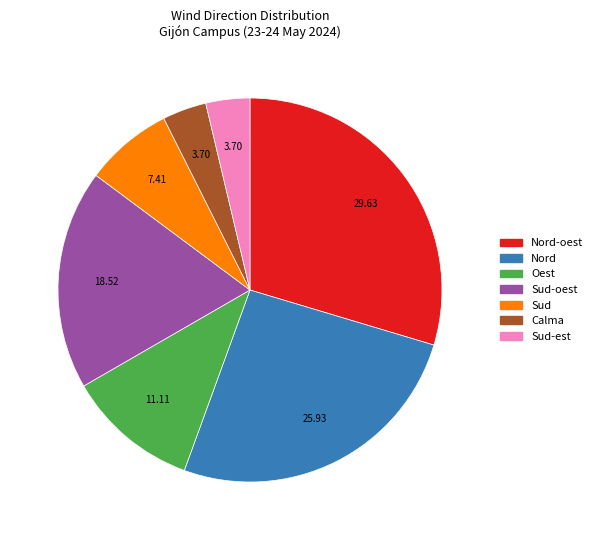

Does any single category account for the majority?

No